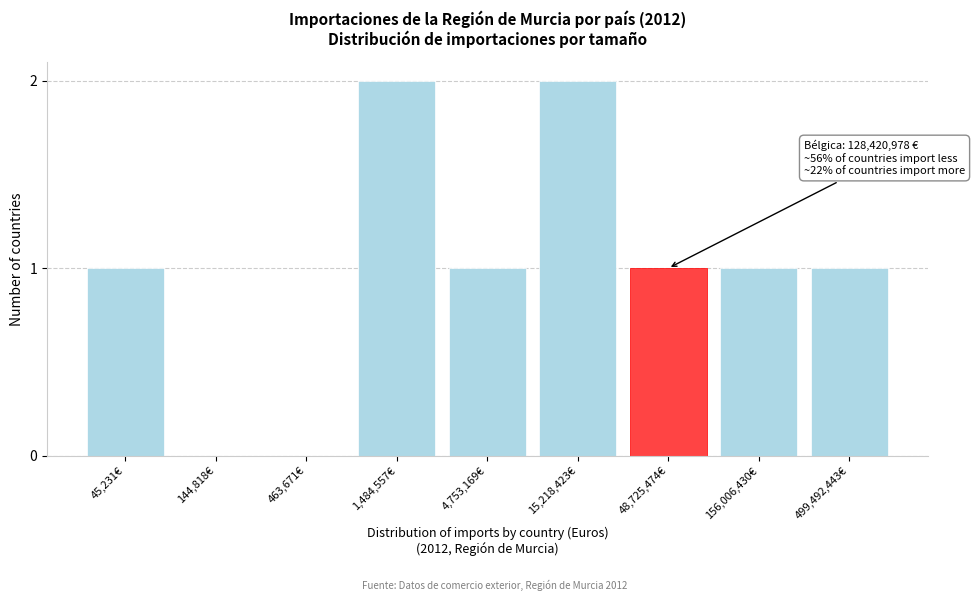

Reading right to left, what are all the values shown in this chart?

499,492,443€=1	156,006,430€=1	48,725,474€=1	15,218,423€=2	4,753,169€=1	1,484,557€=2	463,671€=0	144,818€=0	45,231€=1